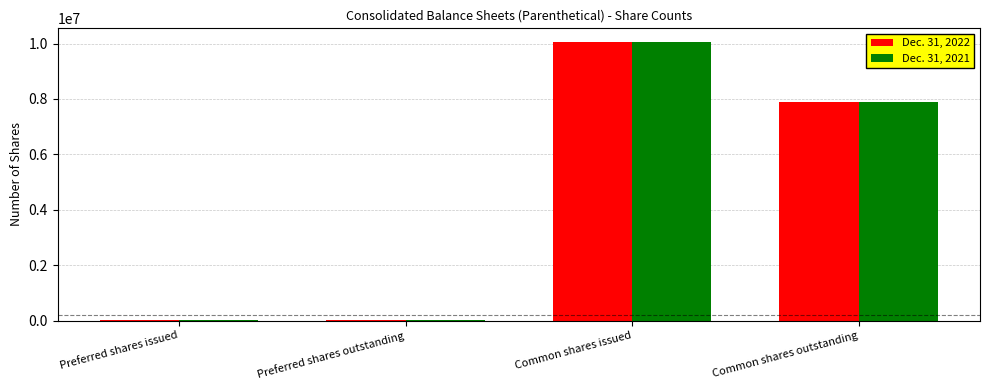

Is it true that Dec. 31, 2022 equals 10046571 at Common shares issued?

True